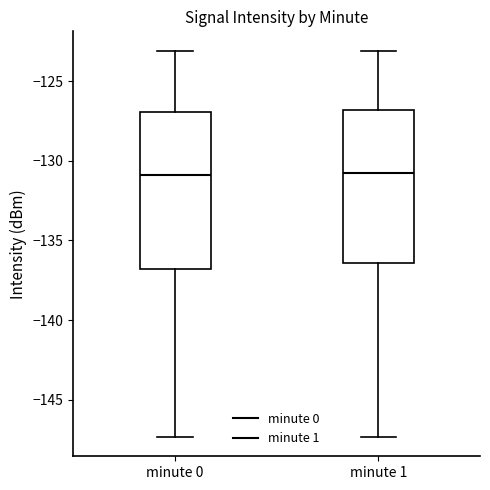

Reading left to right, transcribe this box plot: for each box, give where its median line is, the range the box spans, and where its two whiskers end, as read against the y-axis. The values are not printed on the chart, so give them approximately, as read against the axis.

minute 0: median -131.0, box -137.0 to -127.0, whiskers -147.5 to -123.0
minute 1: median -131.0, box -136.5 to -127.0, whiskers -147.5 to -123.0